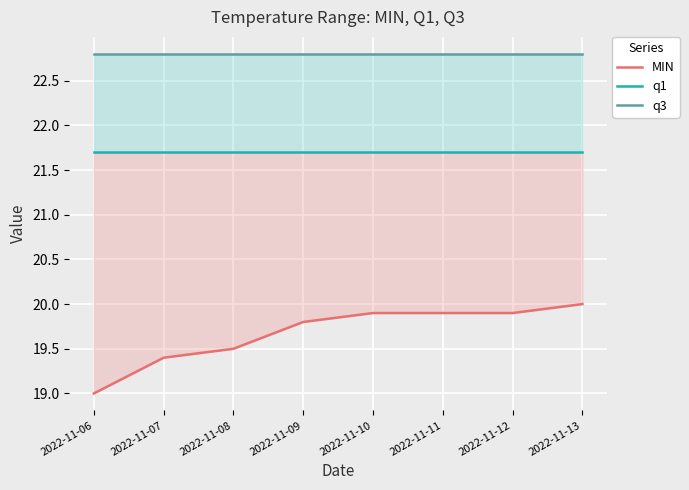

Which series changed the most between 2022-11-09 and 2022-11-13?

MIN